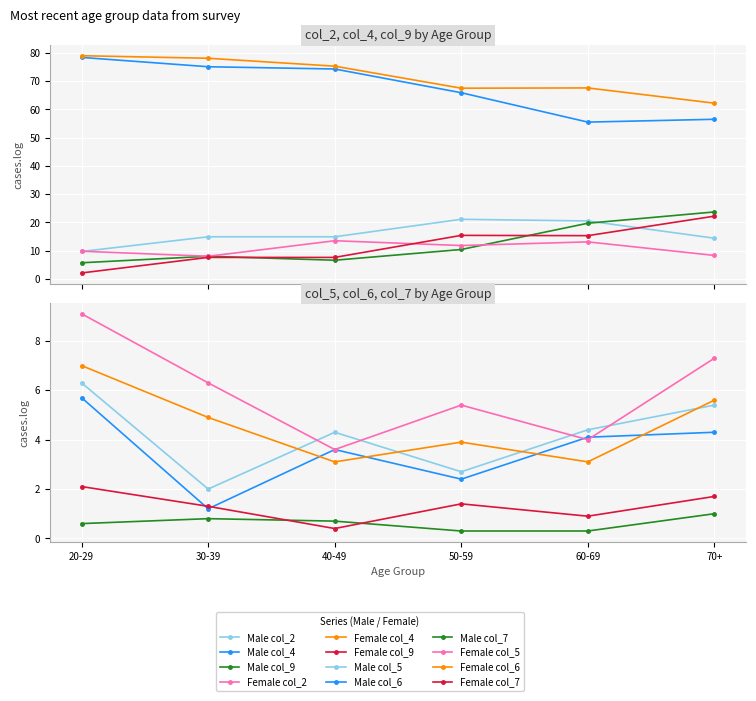

True or false: Female col_2 has a value of 21.1 at 40-49.

False